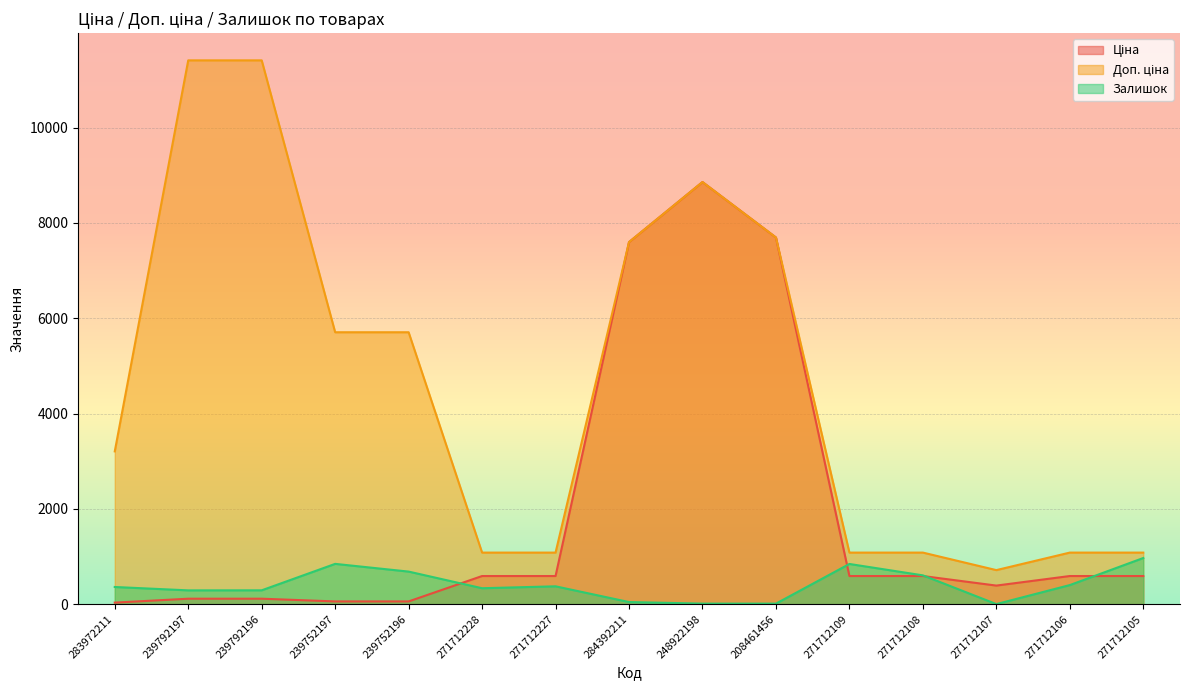

Which series has the largest total across all categories?

Доп. ціна